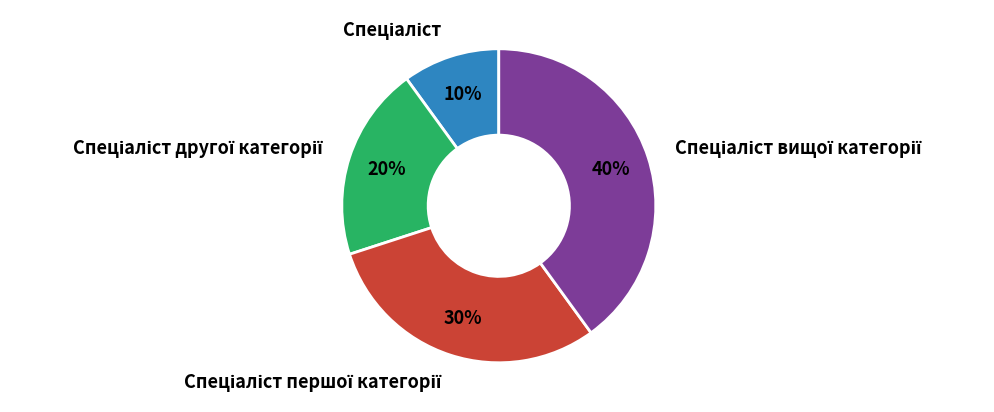

To the nearest percent, what is the average slice percentage?

25%